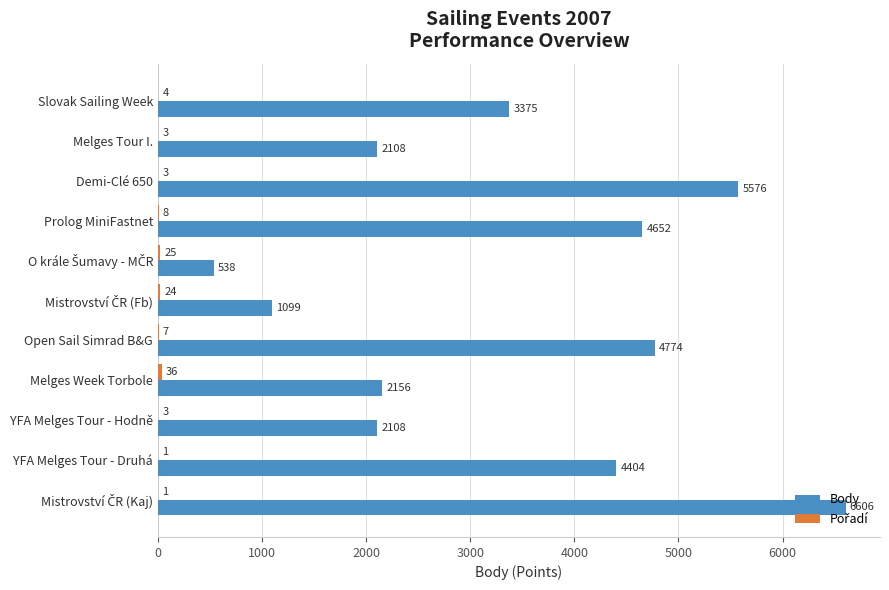

Which series has the largest total across all categories?

Body